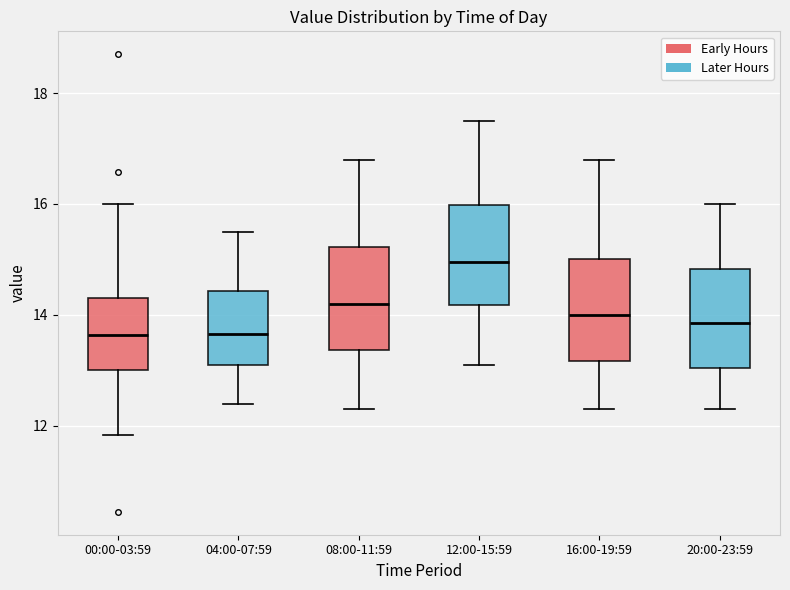

Reading left to right, transcribe this box plot: for each box, give where its median line is, the range the box spans, and where its two whiskers end, as read against the y-axis. The values are not printed on the chart, so give them approximately, as read against the axis.

00:00-03:59: median 13.6, box 13.0 to 14.4, whiskers 11.8 to 16.0
04:00-07:59: median 13.6, box 13.2 to 14.4, whiskers 12.4 to 15.6
08:00-11:59: median 14.2, box 13.4 to 15.2, whiskers 12.4 to 16.8
12:00-15:59: median 15.0, box 14.2 to 16.0, whiskers 13.2 to 17.6
16:00-19:59: median 14.0, box 13.2 to 15.0, whiskers 12.4 to 16.8
20:00-23:59: median 13.8, box 13.0 to 14.8, whiskers 12.4 to 16.0